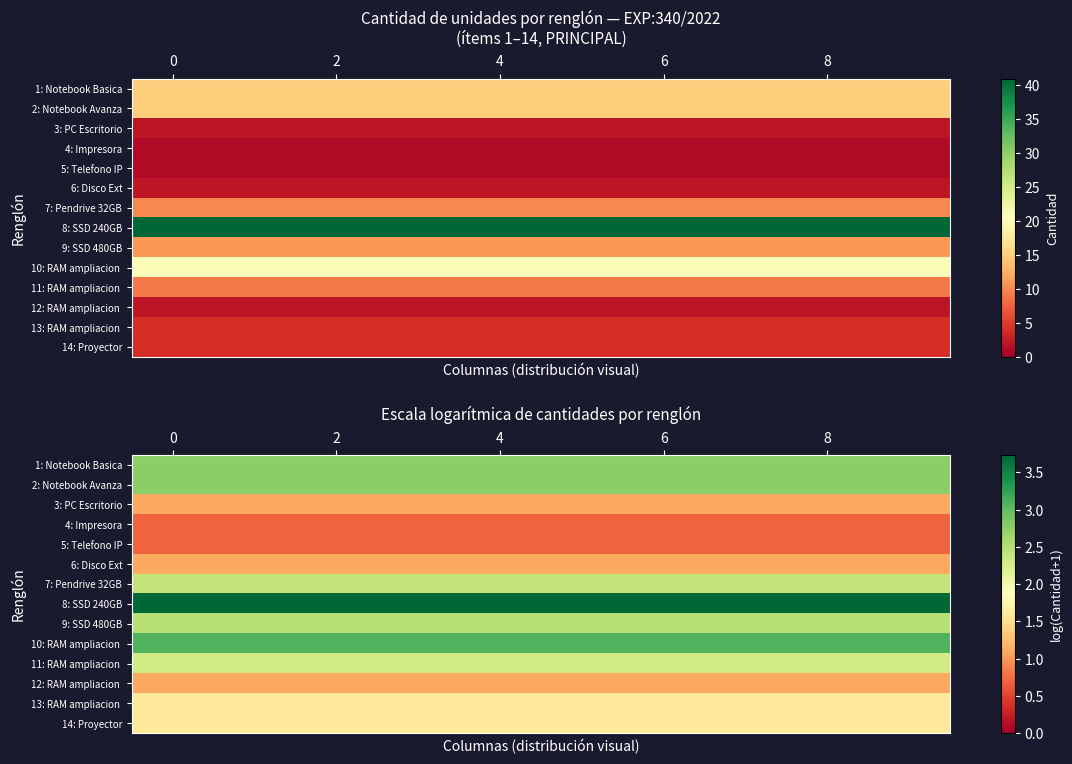

Which series has the largest total across all categories?

8: SSD 240GB